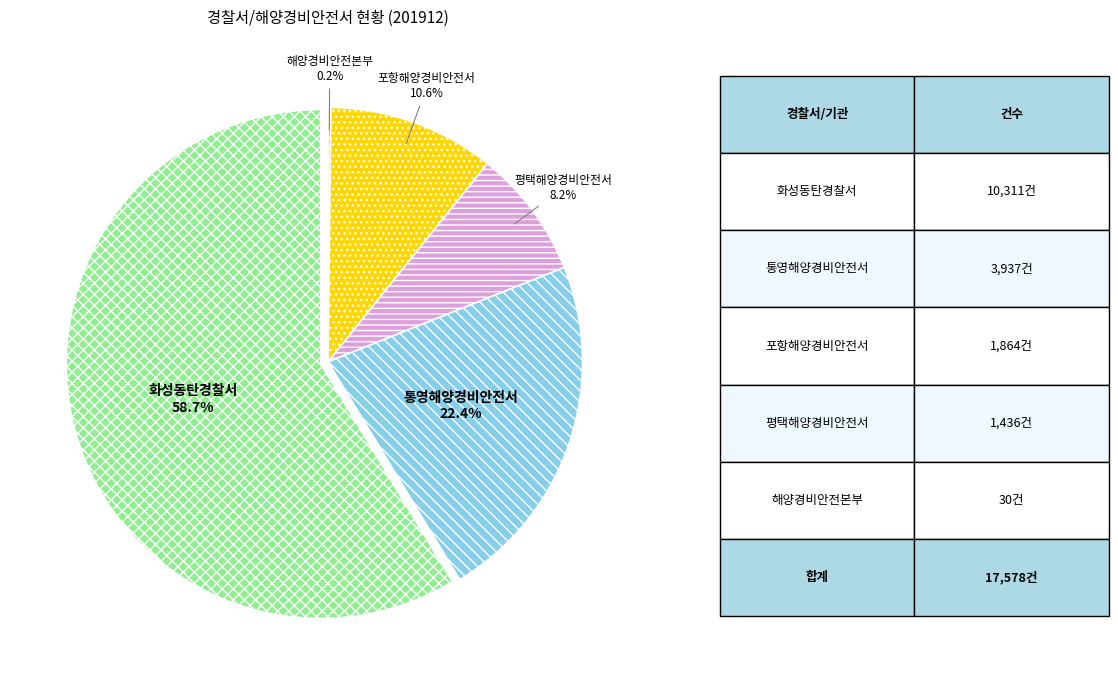

Which slice is the largest?

화성동탄경찰서